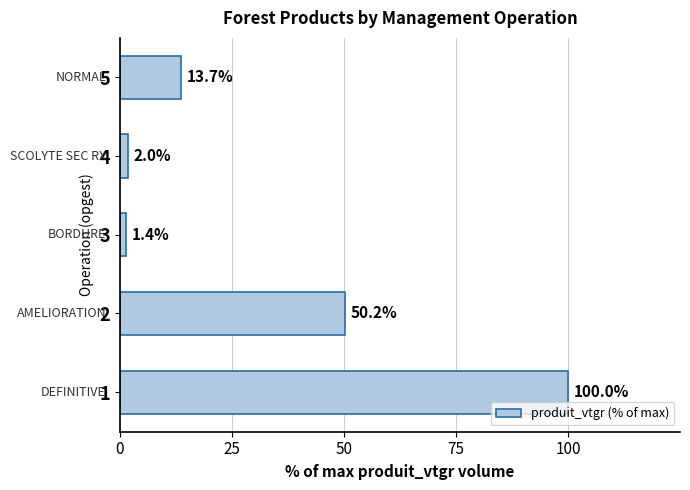

The chart shows a value of 50.2 at 2. True or false?

True